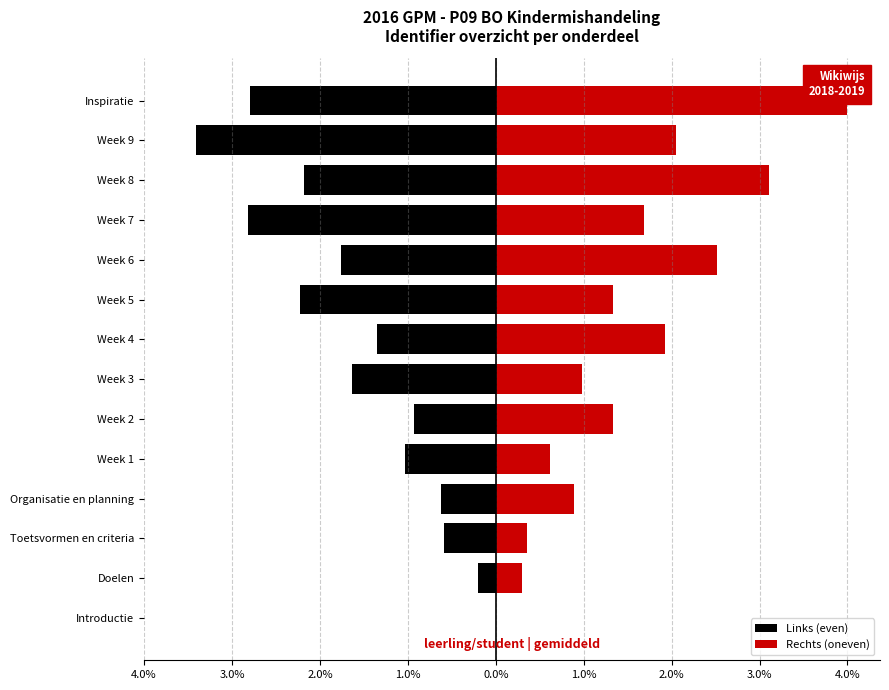

Rank the series at Inspiratie from highest to lowest value.

Rechts (oneven), Links (even)